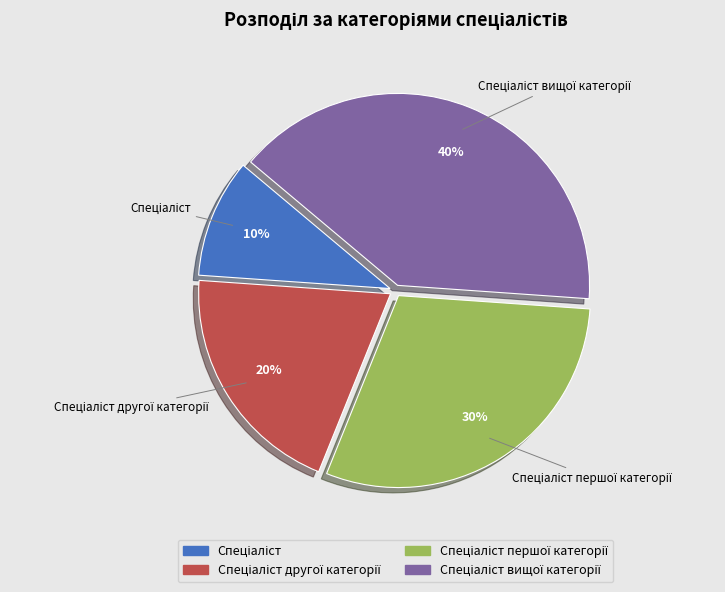

Is there any slice that represents more than half of the pie?

No